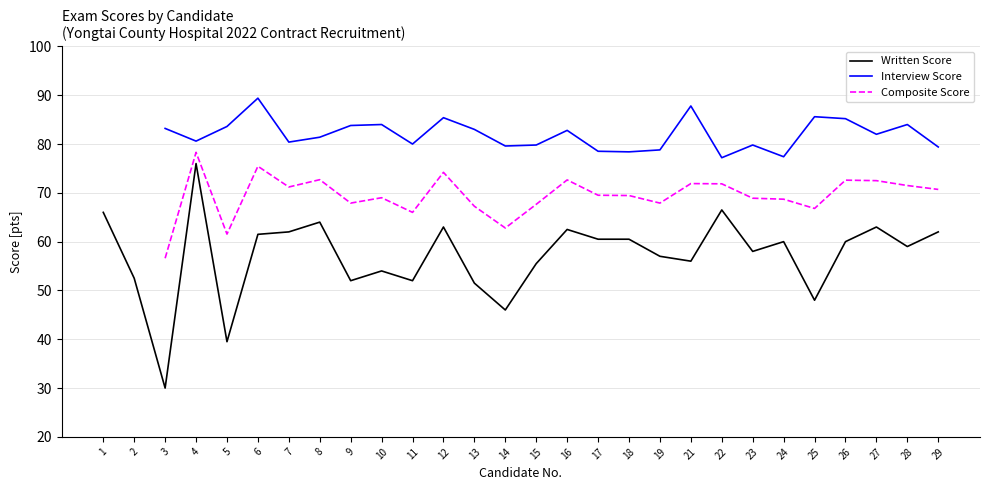

True or false: Written Score has a value of 62.0 at 7.

True